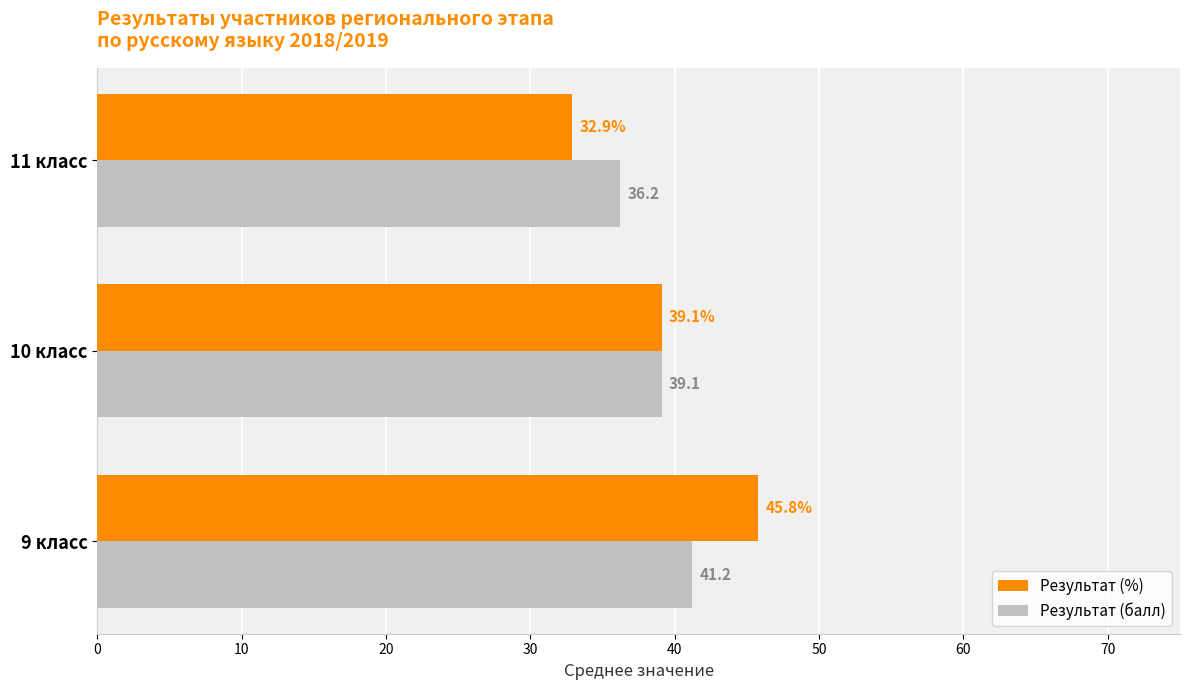

What are all the series names shown in the legend?

Результат (%), Результат (балл)